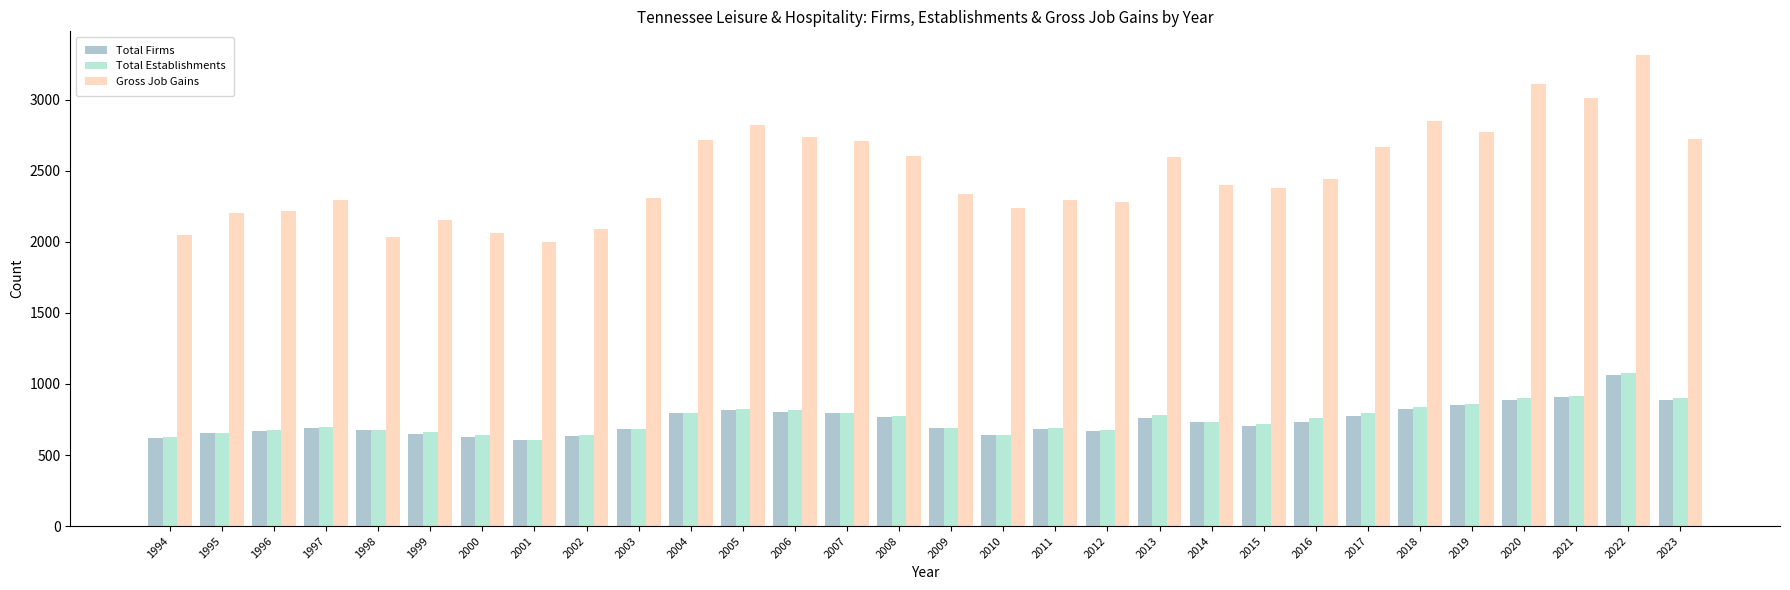

What is the spread (max minus min) of values at 2015?

1673